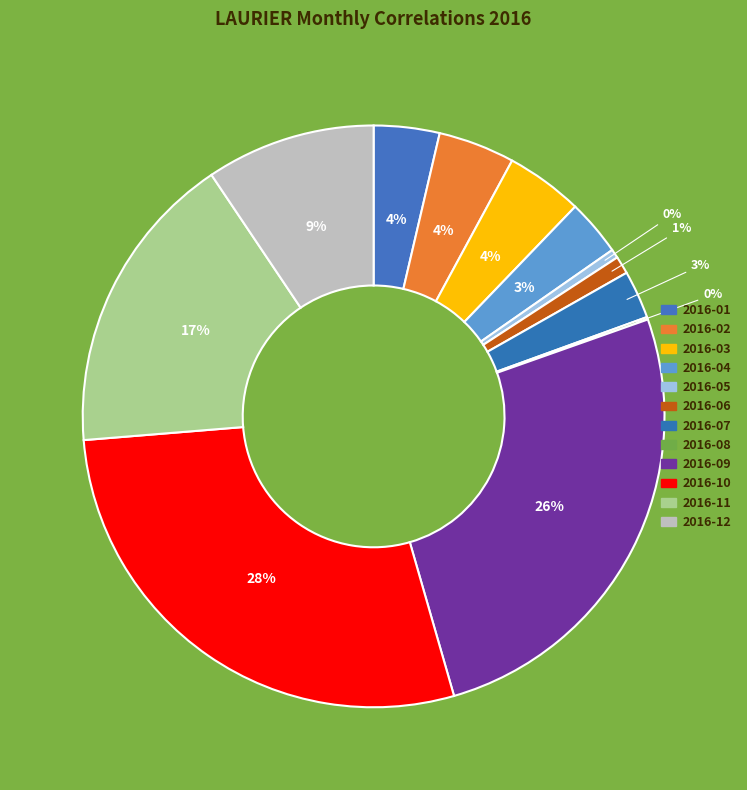

To the nearest percent, what is the difference between the largest and smallest slice percentages?

28%